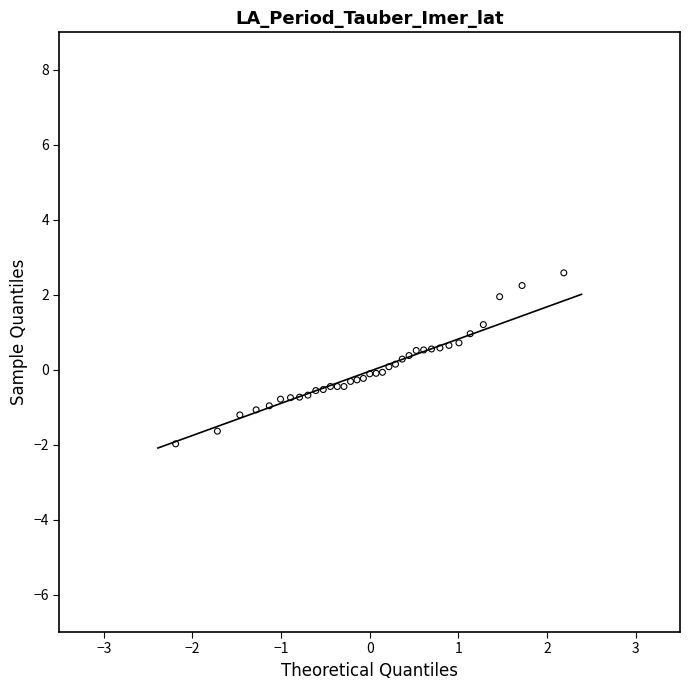

What is the range of X values (max minus min)?

4.4